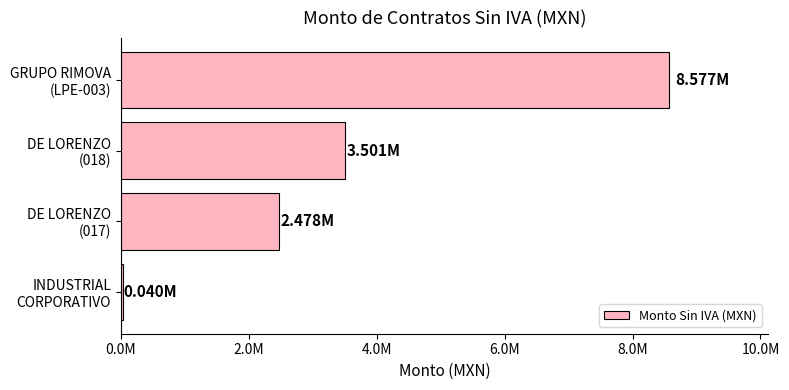

Are the bars horizontal?

Yes